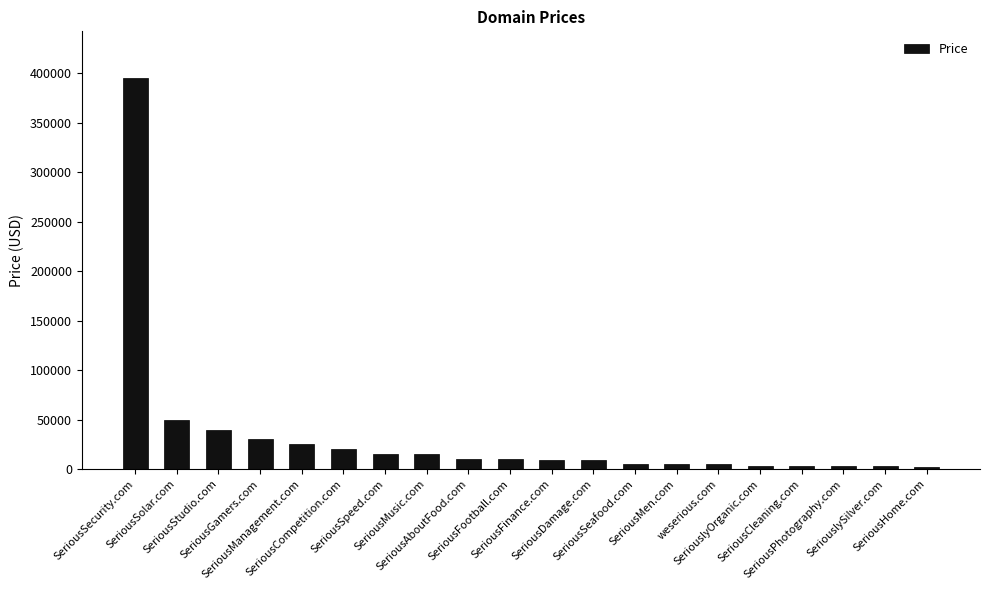

What is the change in value from SeriousSecurity.com to SeriousManagement.com?

-370000